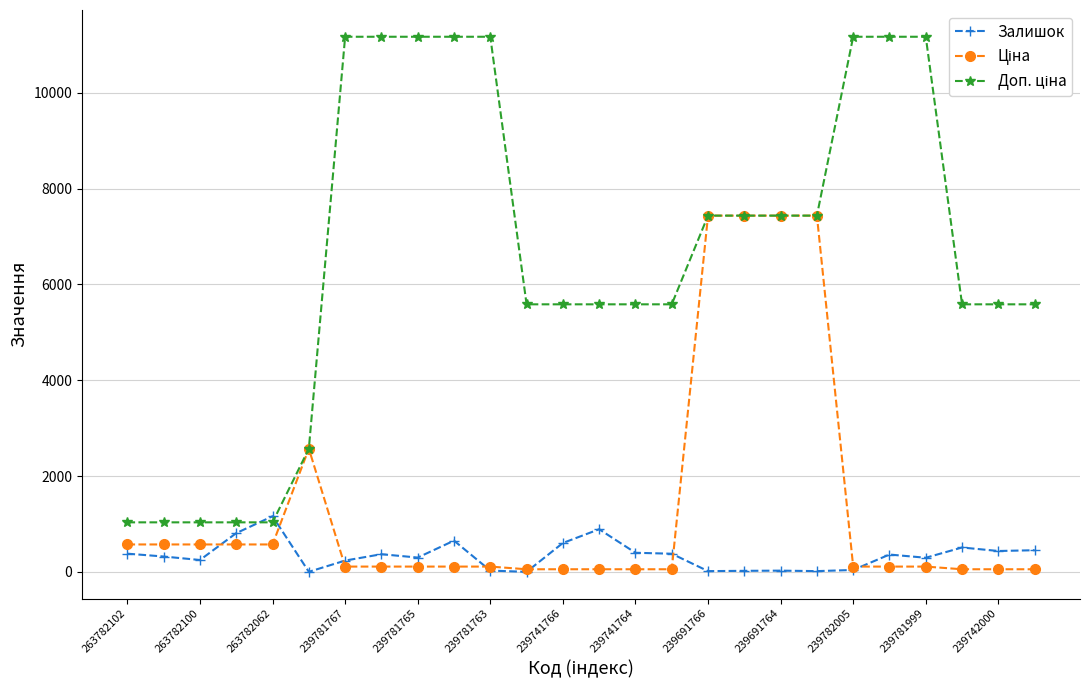

At how many categories does at least one series exceed 6291?

12